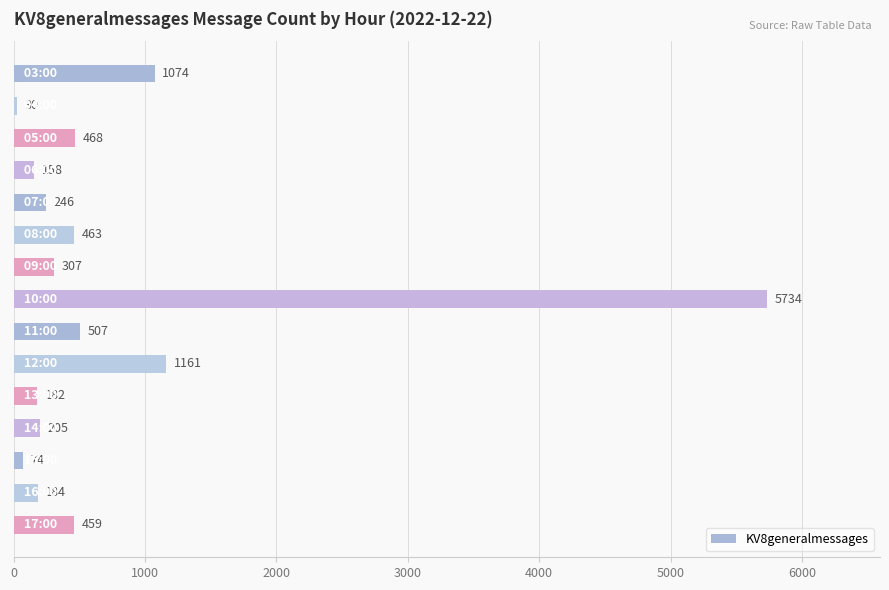

What is the value of the 5th bar from the top?

246